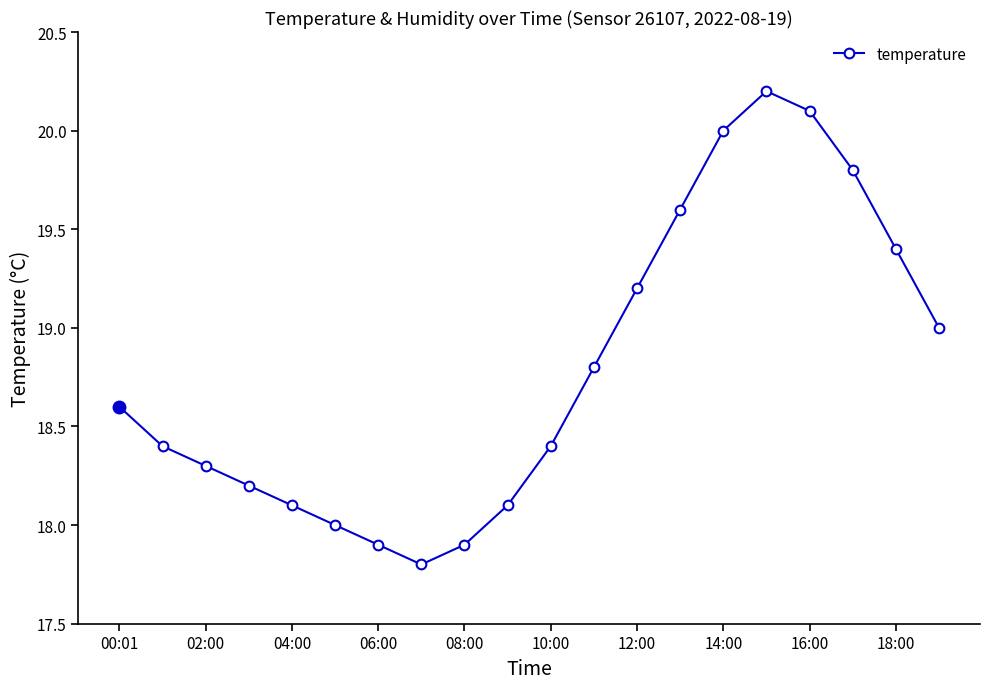

What is the value of the 4th point from the left?

18.2